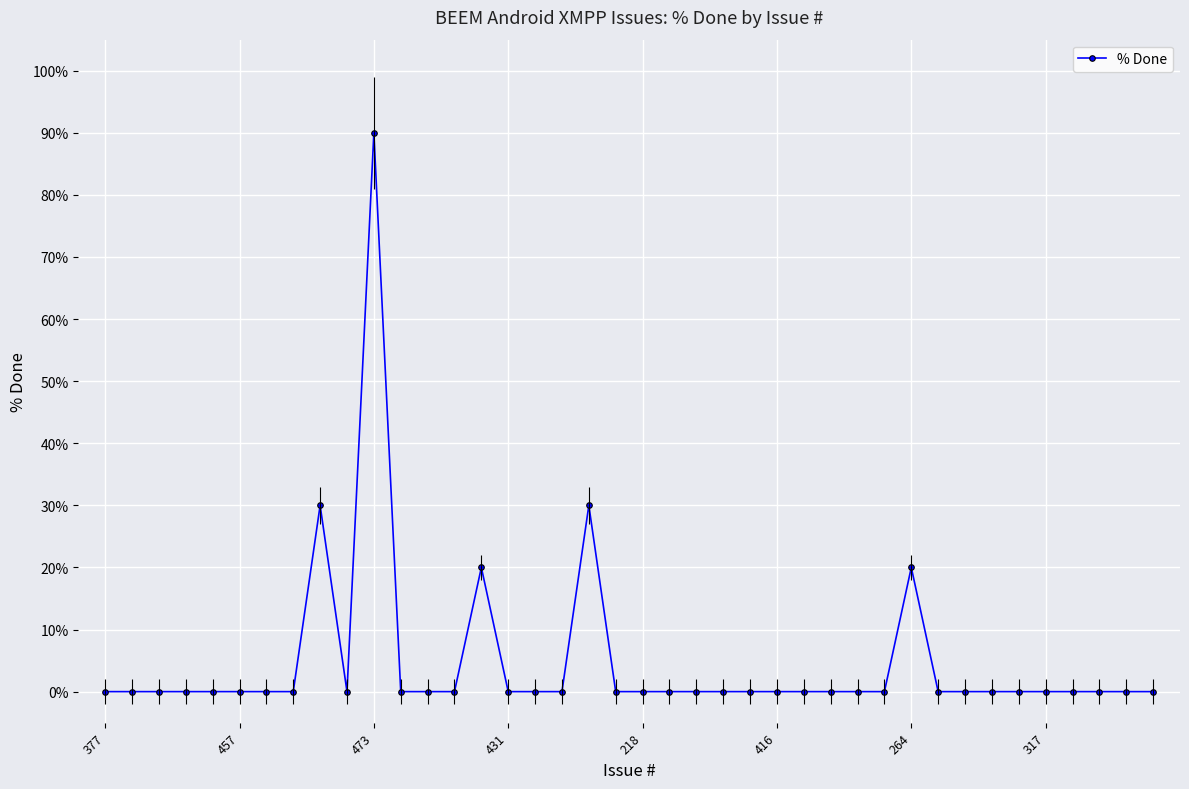

Reading left to right, what are all the values shown in this chart?

0	0	0	0	0	0	0	0	30	0	90	0	0	0	20	0	0	0	30	0	0	0	0	0	0	0	0	0	0	0	20	0	0	0	0	0	0	0	0	0